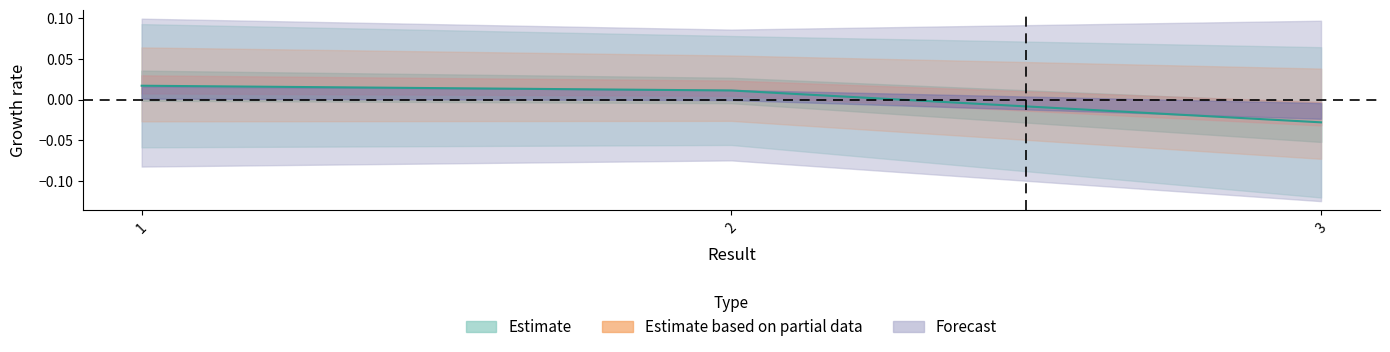

Count the number of values greater than 0.

2